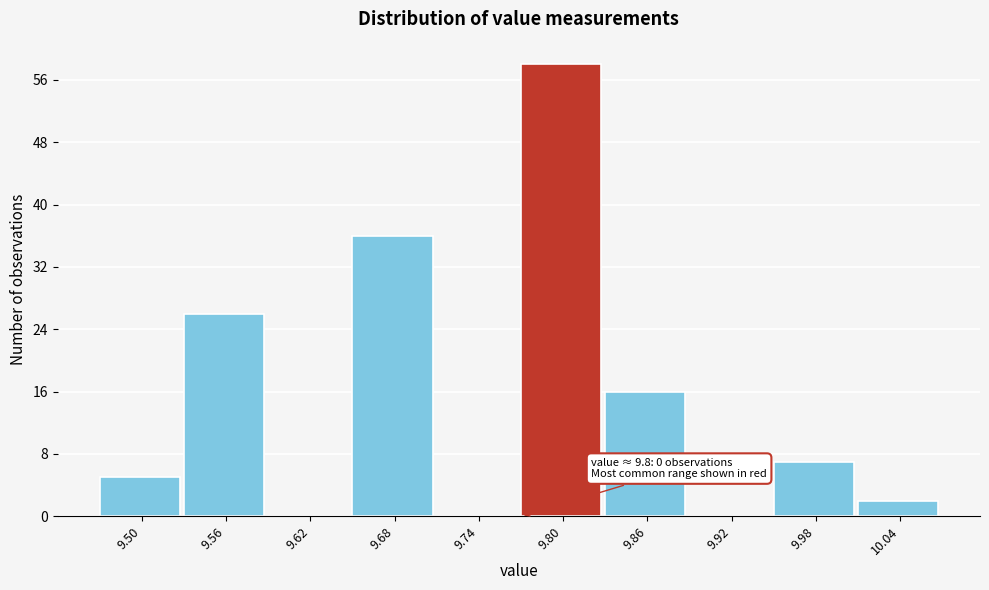

Reading left to right, list all the values displayed in this chart.

9.50=5	9.56=26	9.62=0	9.68=36	9.74=0	9.80=58	9.86=16	9.92=0	9.98=7	10.04=2